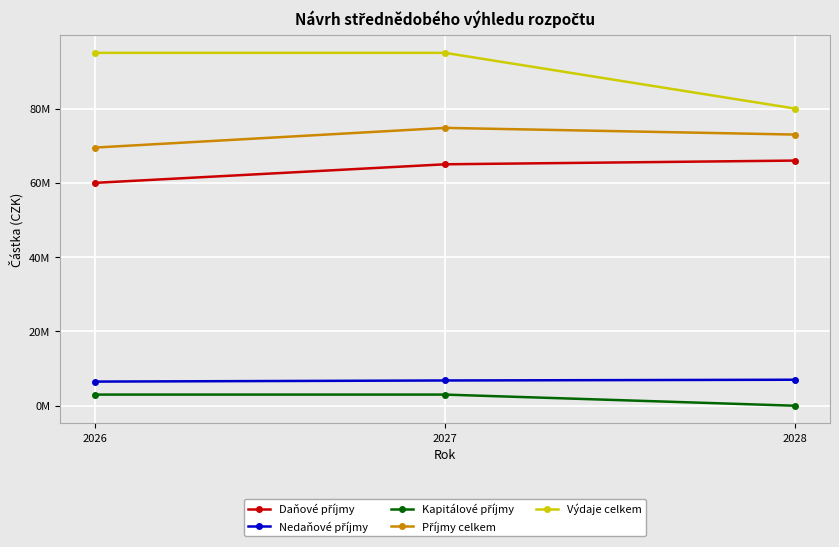

What is the value of the Nedaňové příjmy point at the 2nd from the left?

6800000